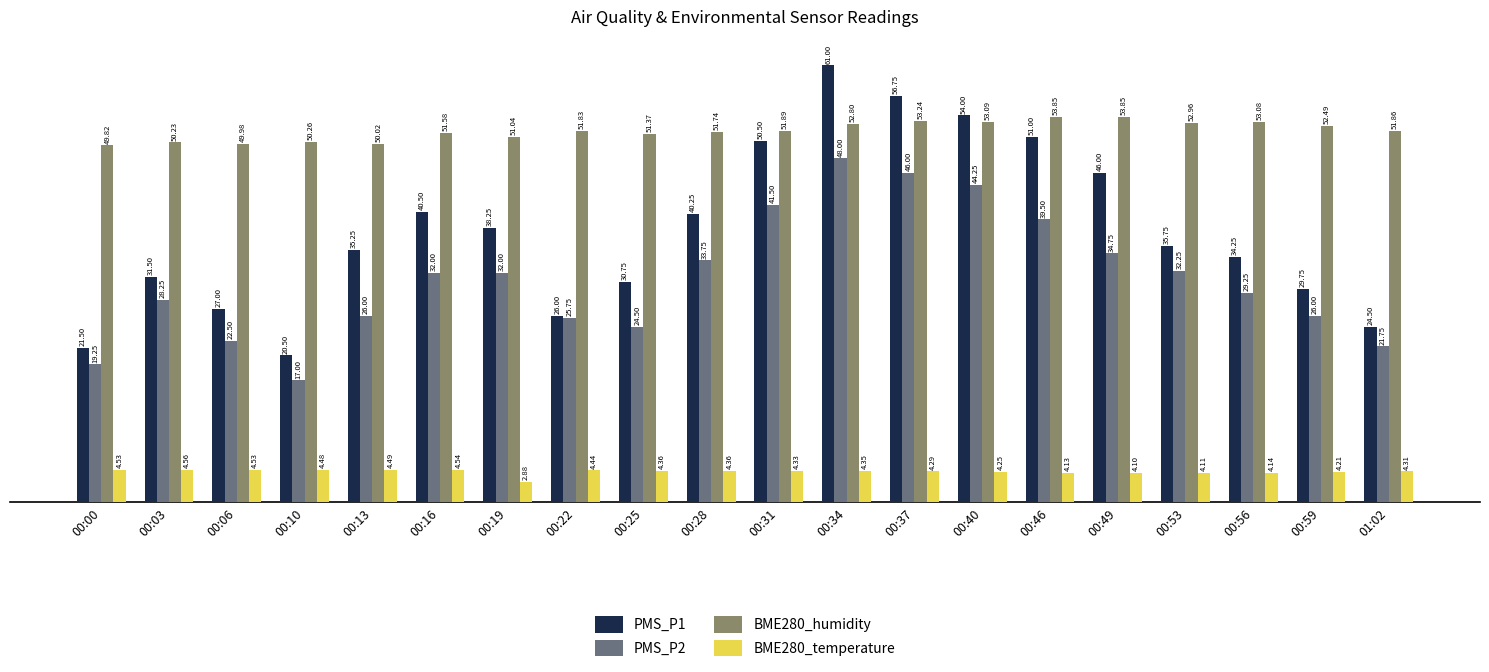

What is the average value of the BME280_humidity series?

51.8